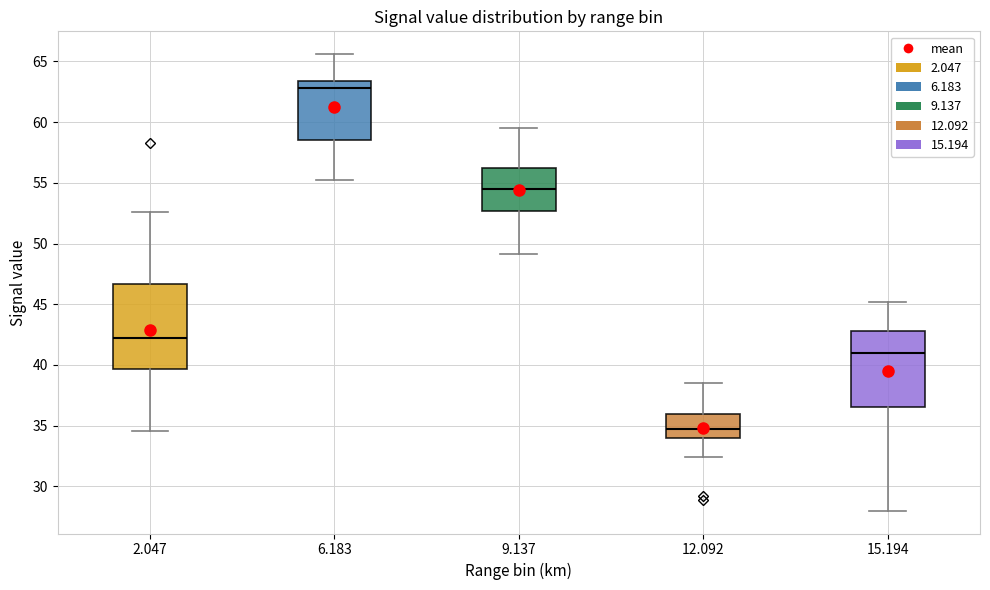

Where is the lower edge of the box at x = 12.092 on the y-axis? The values are not printed on the chart, so give them approximately, as read against the axis.

34.0